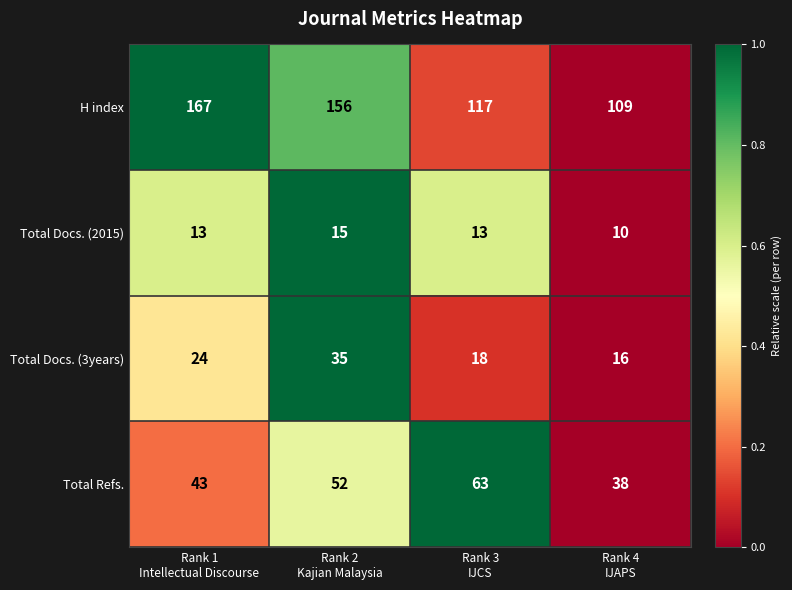

Reading right to left, list all the values displayed in this chart.

H index: 109	117	156	167
Total Docs. (2015): 10	13	15	13
Total Docs. (3years): 16	18	35	24
Total Refs.: 38	63	52	43